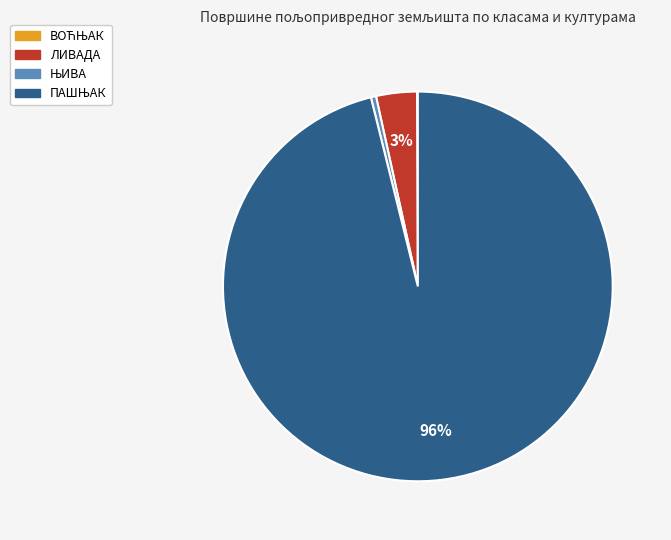

Is there any slice that represents more than half of the pie?

Yes